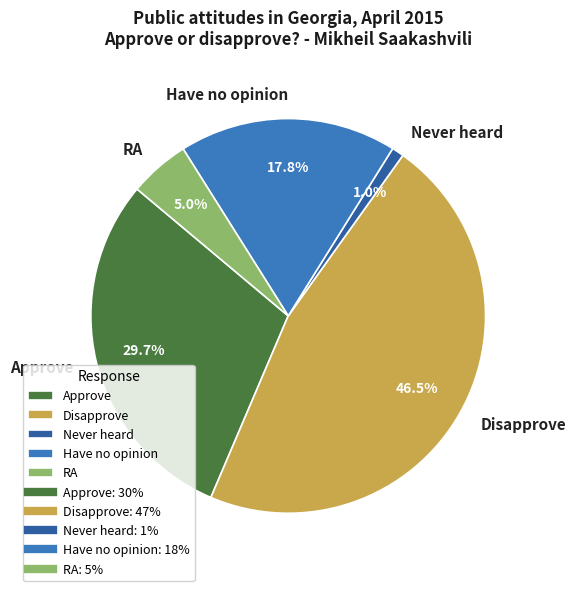

Does Approve account for over 50% of the chart?

No